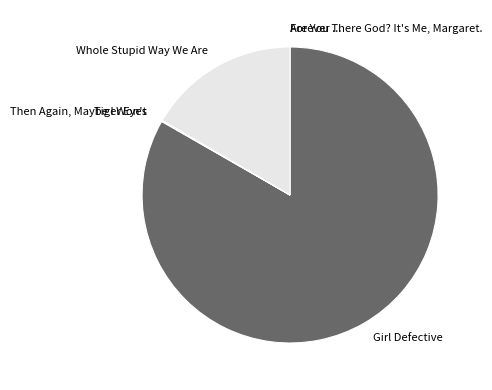

The Girl Defective slice represents 83% of the pie. True or false?

True